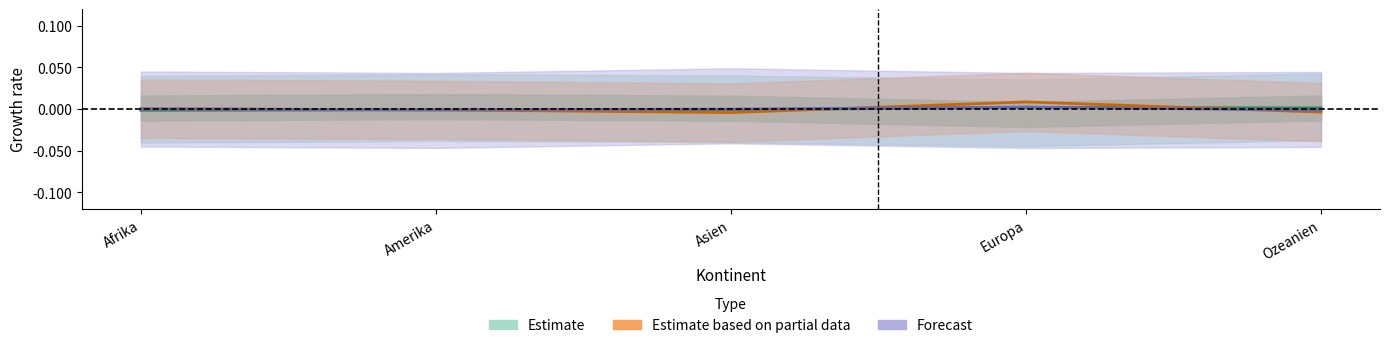

The Estimate series shows -0.0 at Afrika. True or false?

True